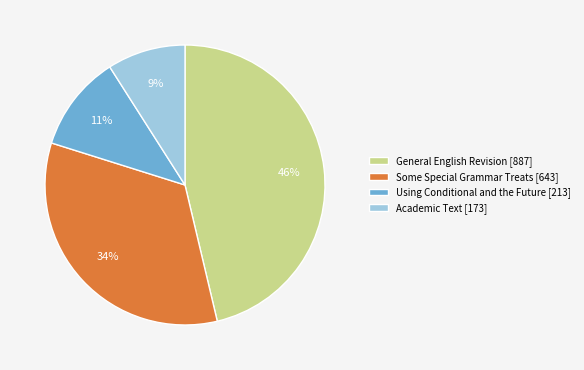

Between Academic Text [173] and General English Revision [887], which is larger?

General English Revision [887]